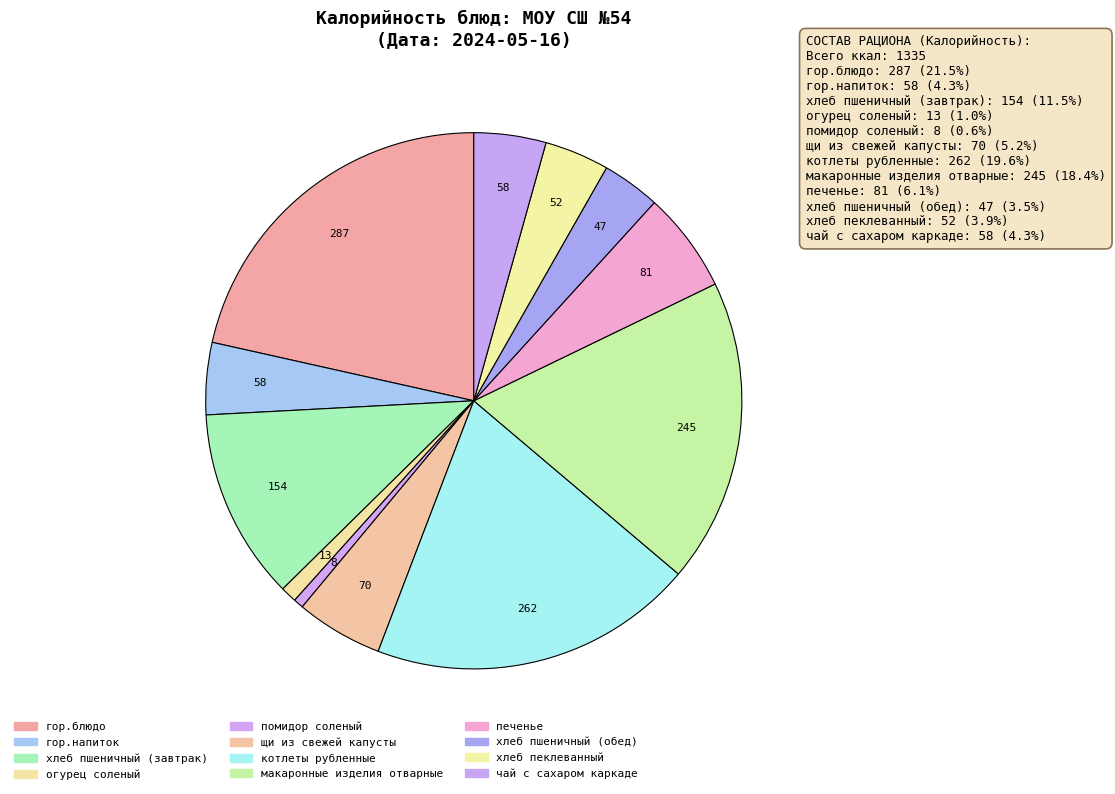

What portion of the pie excludes помидор соленый?

99.4%